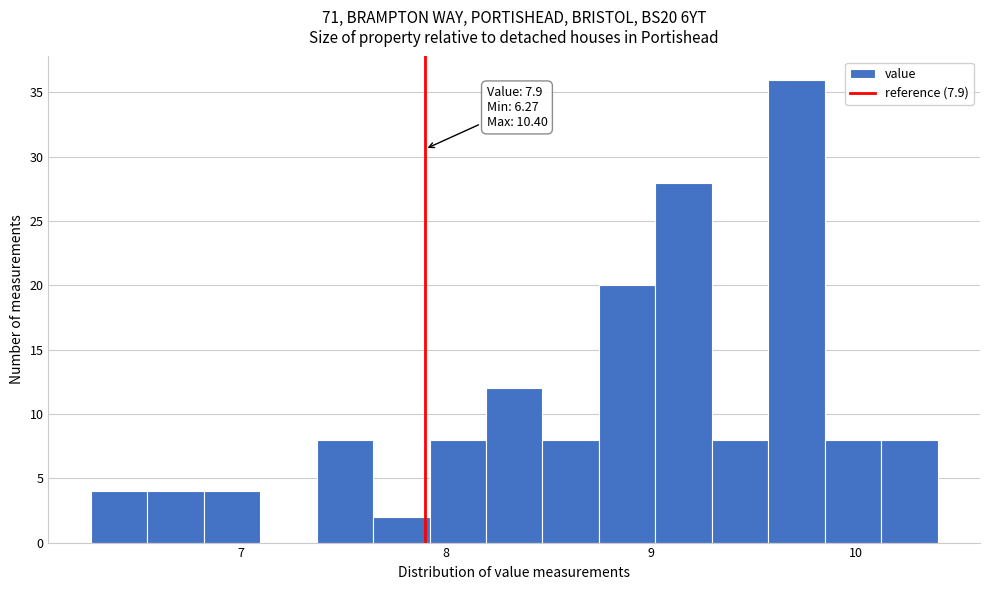

Around what value on the x-axis is the tallest bar? Give the approximate position of its centre, as read against the axis.

9.7